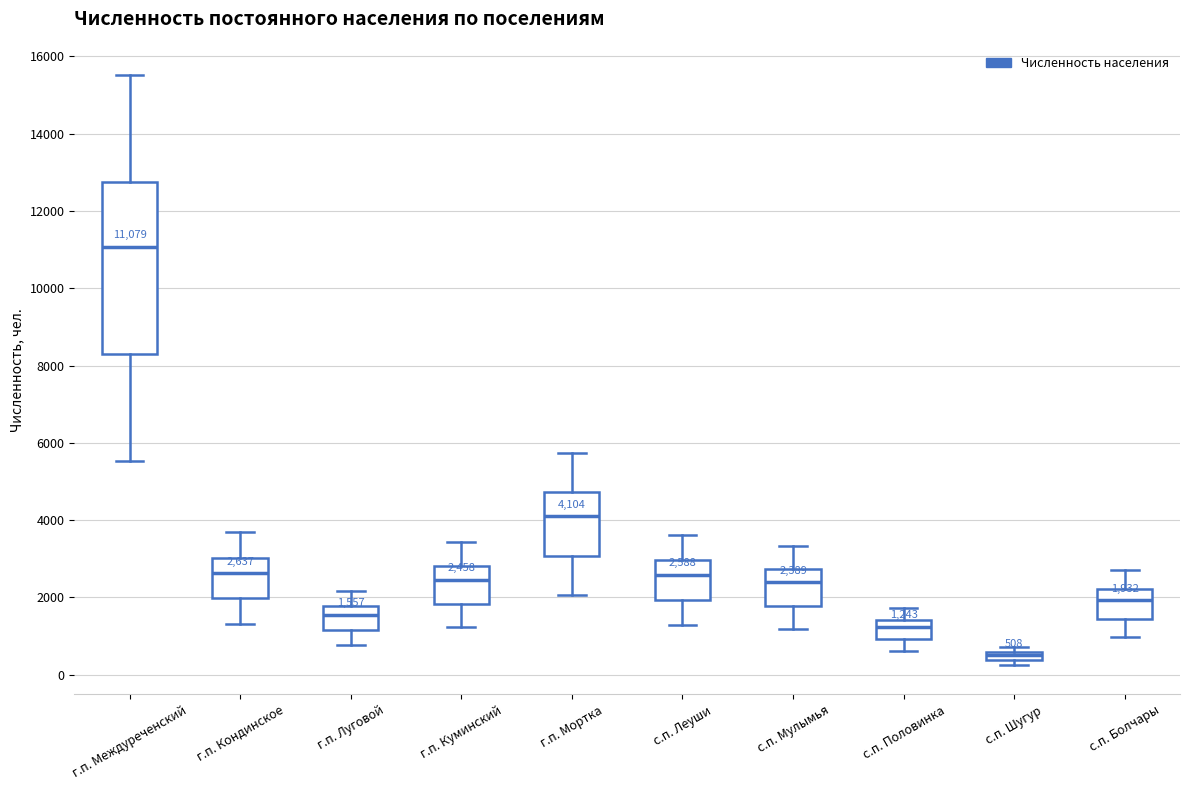

Which box has the highest median line?

г.п. Междуреченский